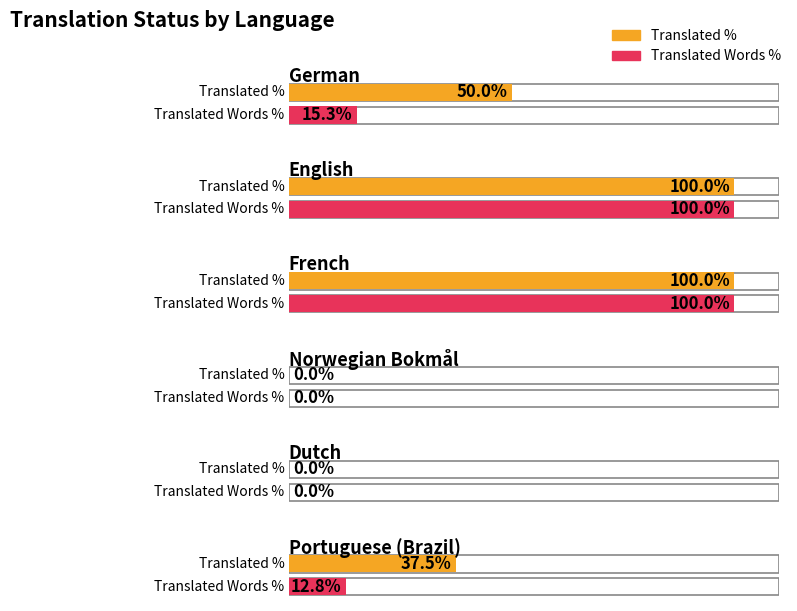

What is the sum of the translated_percent values at French and German?

150.0